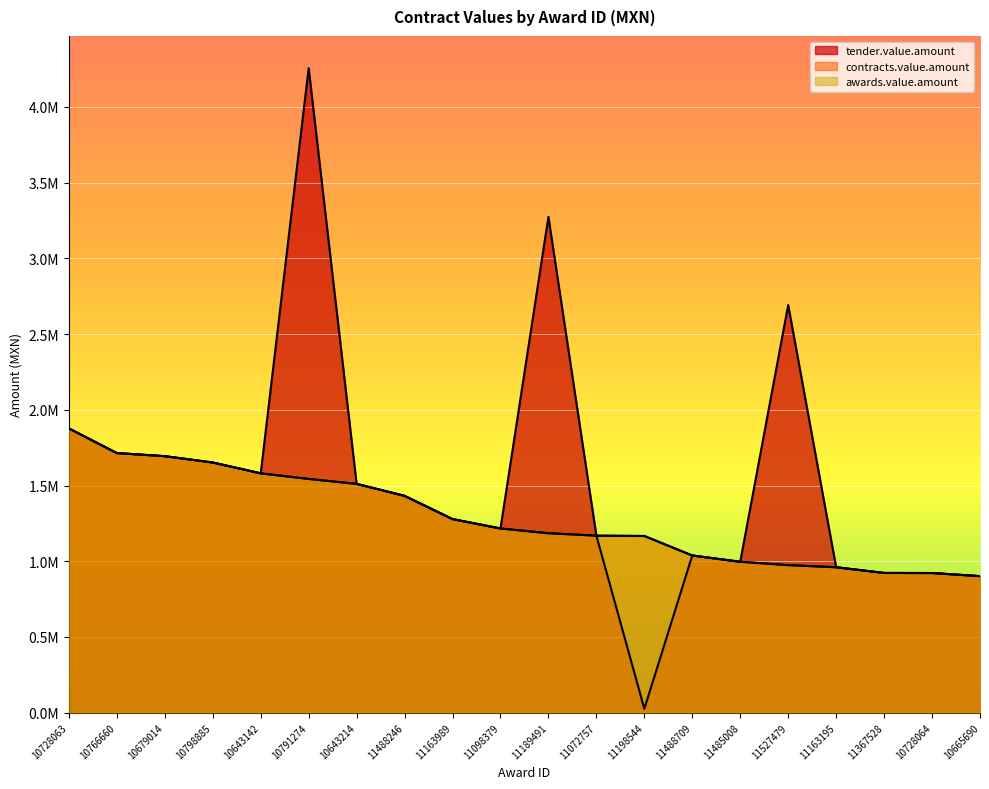

Which series changed the most between 11098379 and 11527479?

tender.value.amount